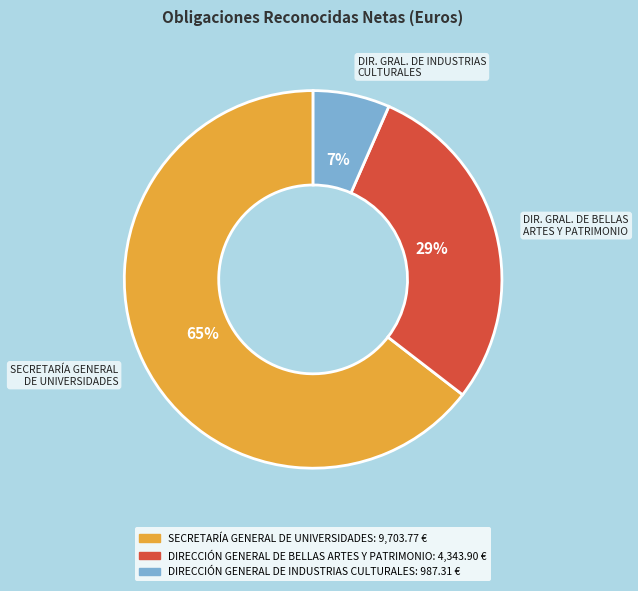

Is there any slice that represents more than half of the pie?

Yes